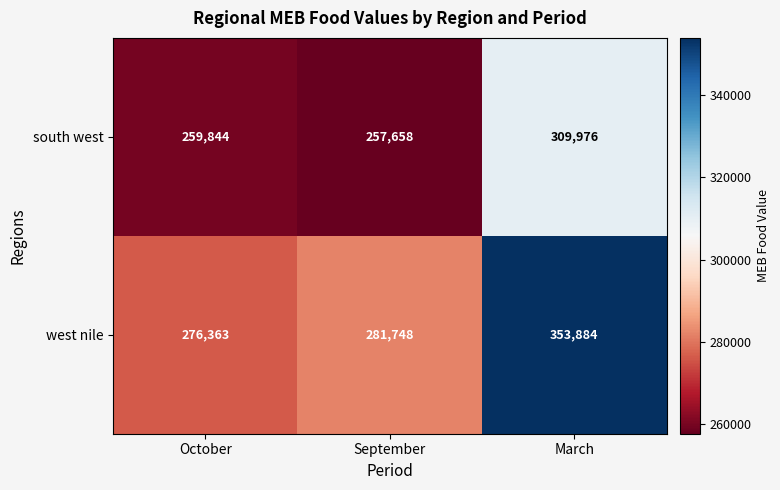

List the series in order of their peak value, highest first.

west nile, south west